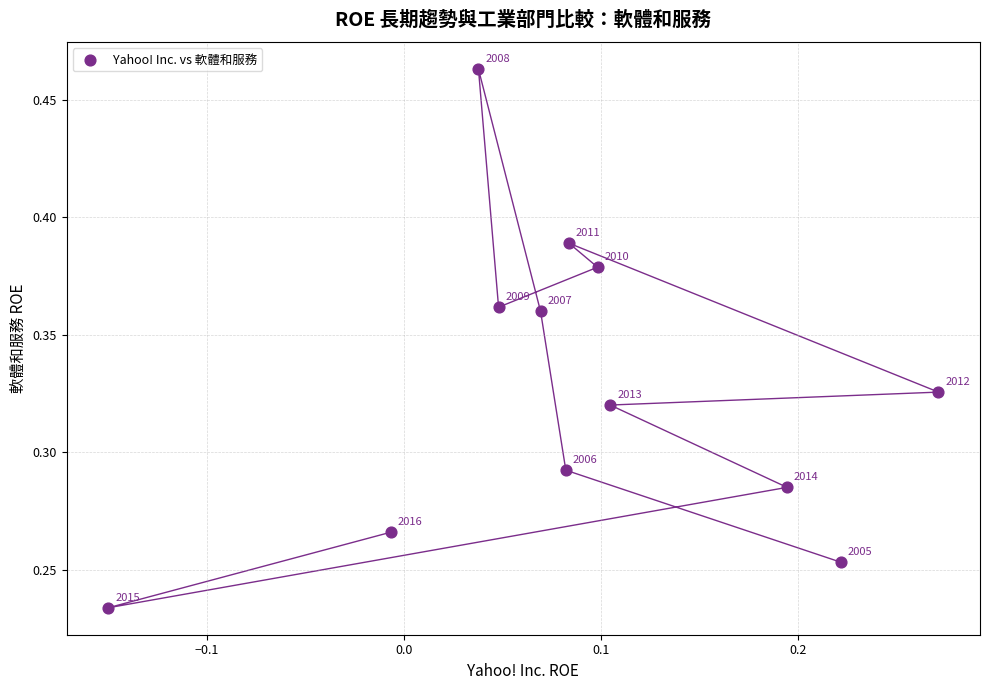

Count the number of points in this scatter plot.

12